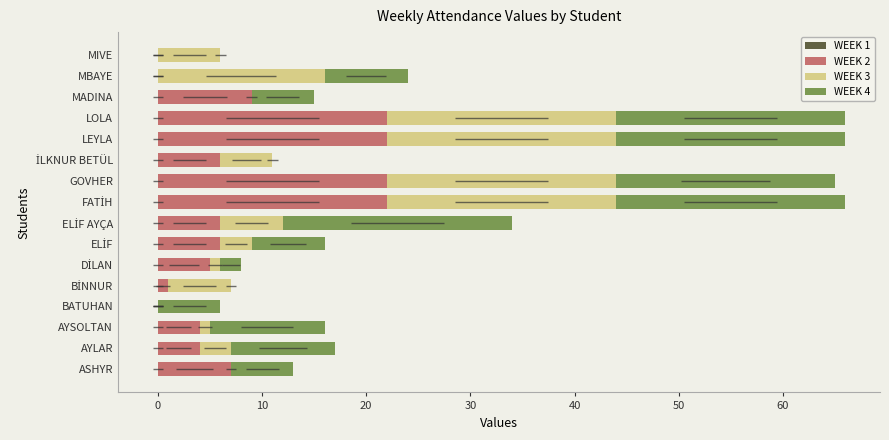

What is the average value of the WEEK 3 series?

8.4